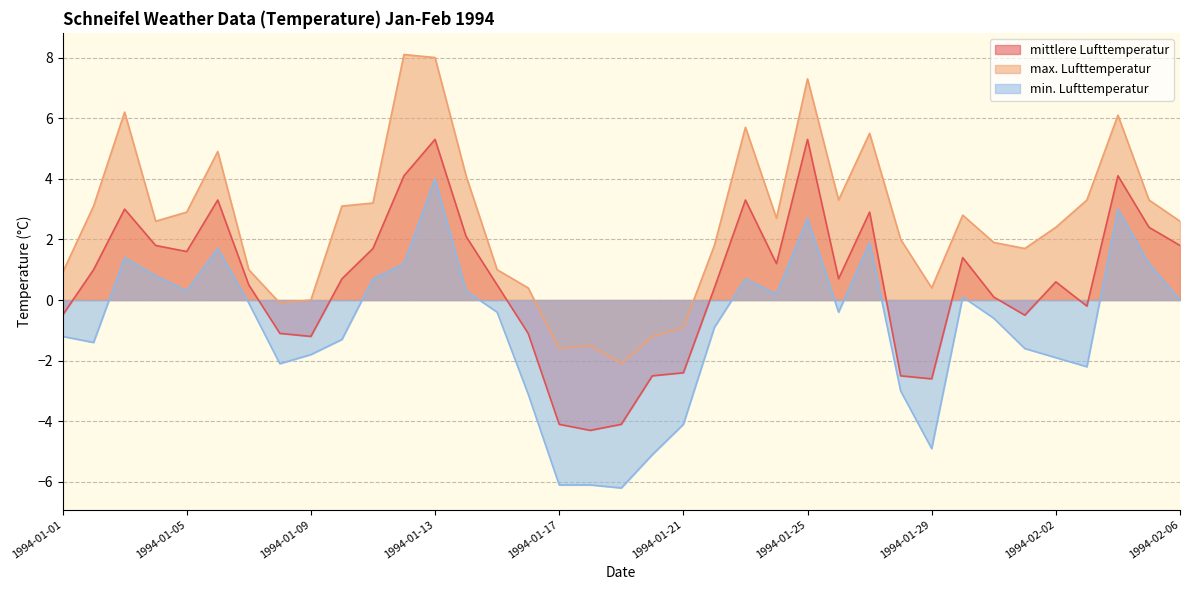

Reading left to right, transcribe all the data shown in this chart.

mittlere Lufttemperatur: 1994-01-01=-0.5	1994-01-02=1.0	1994-01-03=3.0	1994-01-04=1.8	1994-01-05=1.6	1994-01-06=3.3	1994-01-07=0.5	1994-01-08=-1.1	1994-01-09=-1.2	1994-01-10=0.7	1994-01-11=1.7	1994-01-12=4.1	1994-01-13=5.3	1994-01-14=2.1	1994-01-15=0.5	1994-01-16=-1.1	1994-01-17=-4.1	1994-01-18=-4.3	1994-01-19=-4.1	1994-01-20=-2.5	1994-01-21=-2.4	1994-01-22=0.4	1994-01-23=3.3	1994-01-24=1.2	1994-01-25=5.3	1994-01-26=0.7	1994-01-27=2.9	1994-01-28=-2.5	1994-01-29=-2.6	1994-01-30=1.4	1994-01-31=0.1	1994-02-01=-0.5	1994-02-02=0.6	1994-02-03=-0.2	1994-02-04=4.1	1994-02-05=2.4	1994-02-06=1.8
max. Lufttemperatur: 1994-01-01=0.9	1994-01-02=3.1	1994-01-03=6.2	1994-01-04=2.6	1994-01-05=2.9	1994-01-06=4.9	1994-01-07=1.0	1994-01-08=-0.1	1994-01-09=0.0	1994-01-10=3.1	1994-01-11=3.2	1994-01-12=8.1	1994-01-13=8.0	1994-01-14=4.1	1994-01-15=1.0	1994-01-16=0.4	1994-01-17=-1.6	1994-01-18=-1.5	1994-01-19=-2.1	1994-01-20=-1.2	1994-01-21=-0.9	1994-01-22=1.8	1994-01-23=5.7	1994-01-24=2.7	1994-01-25=7.3	1994-01-26=3.3	1994-01-27=5.5	1994-01-28=2.0	1994-01-29=0.4	1994-01-30=2.8	1994-01-31=1.9	1994-02-01=1.7	1994-02-02=2.4	1994-02-03=3.3	1994-02-04=6.1	1994-02-05=3.3	1994-02-06=2.6
min. Lufttemperatur: 1994-01-01=-1.2	1994-01-02=-1.4	1994-01-03=1.4	1994-01-04=0.8	1994-01-05=0.3	1994-01-06=1.7	1994-01-07=-0.1	1994-01-08=-2.1	1994-01-09=-1.8	1994-01-10=-1.3	1994-01-11=0.7	1994-01-12=1.2	1994-01-13=4.0	1994-01-14=0.3	1994-01-15=-0.4	1994-01-16=-3.1	1994-01-17=-6.1	1994-01-18=-6.1	1994-01-19=-6.2	1994-01-20=-5.1	1994-01-21=-4.1	1994-01-22=-0.9	1994-01-23=0.7	1994-01-24=0.2	1994-01-25=2.7	1994-01-26=-0.4	1994-01-27=1.9	1994-01-28=-3.0	1994-01-29=-4.9	1994-01-30=0.1	1994-01-31=-0.6	1994-02-01=-1.6	1994-02-02=-1.9	1994-02-03=-2.2	1994-02-04=3.0	1994-02-05=1.2	1994-02-06=0.0